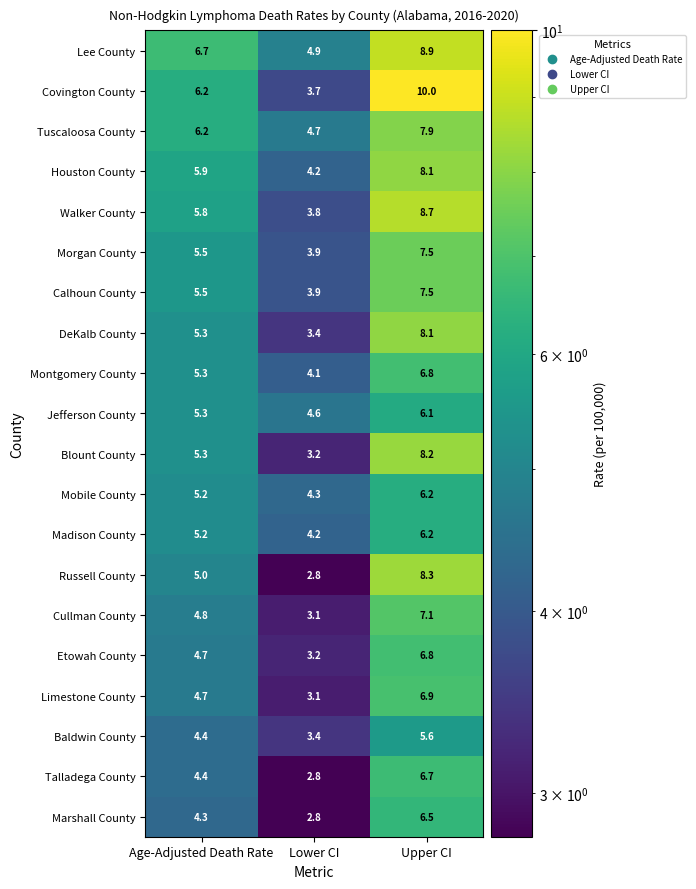

At how many categories does at least one series exceed 8?

1